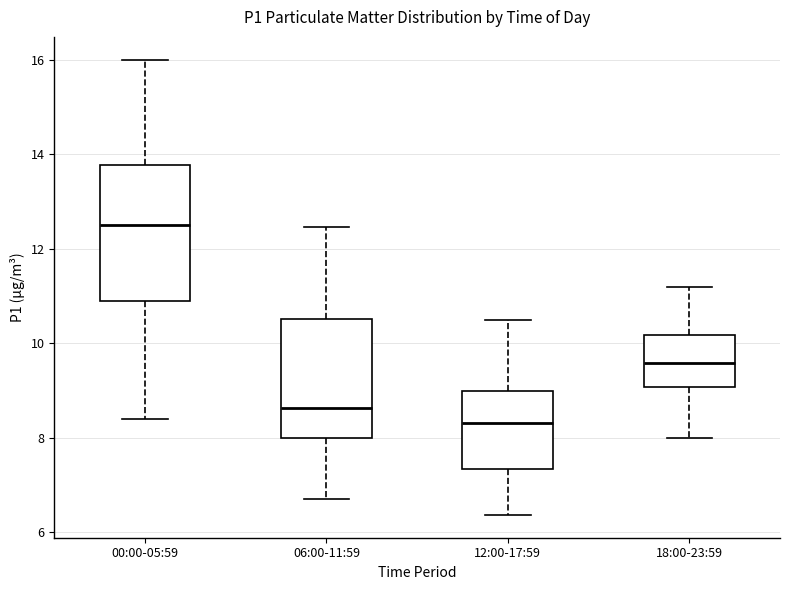

Reading left to right, transcribe this box plot: for each box, give where its median line is, the range the box spans, and where its two whiskers end, as read against the y-axis. The values are not printed on the chart, so give them approximately, as read against the axis.

00:00-05:59: median 12.6, box 11.0 to 13.8, whiskers 8.4 to 16.0
06:00-11:59: median 8.6, box 8.0 to 10.6, whiskers 6.8 to 12.4
12:00-17:59: median 8.4, box 7.4 to 9.0, whiskers 6.4 to 10.6
18:00-23:59: median 9.6, box 9.0 to 10.2, whiskers 8.0 to 11.2